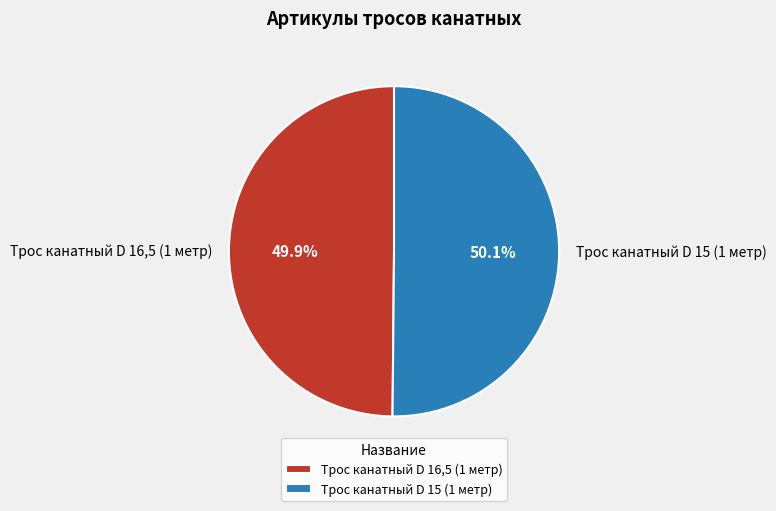

Does any single category account for the majority?

Yes